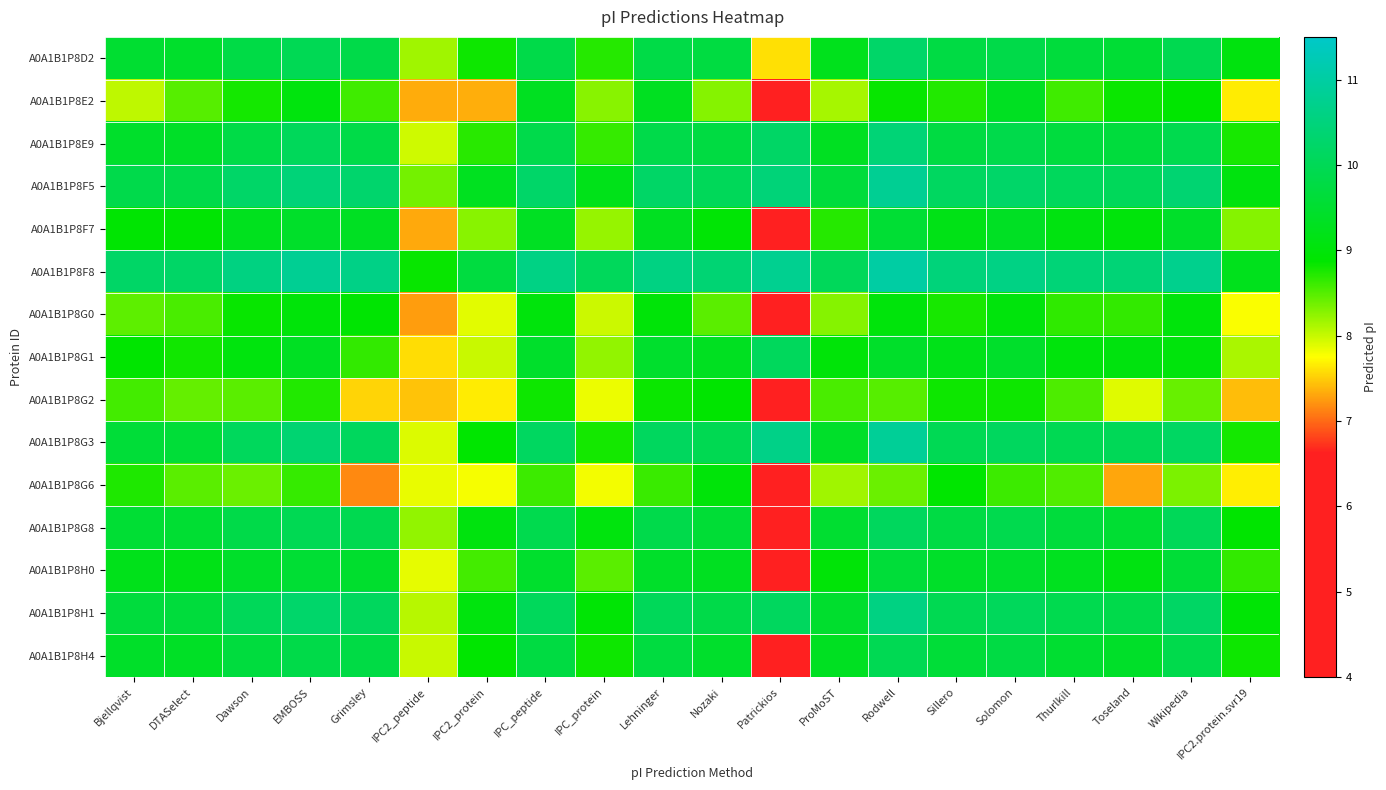

Which series has the largest total across all categories?

A0A1B1P8F8